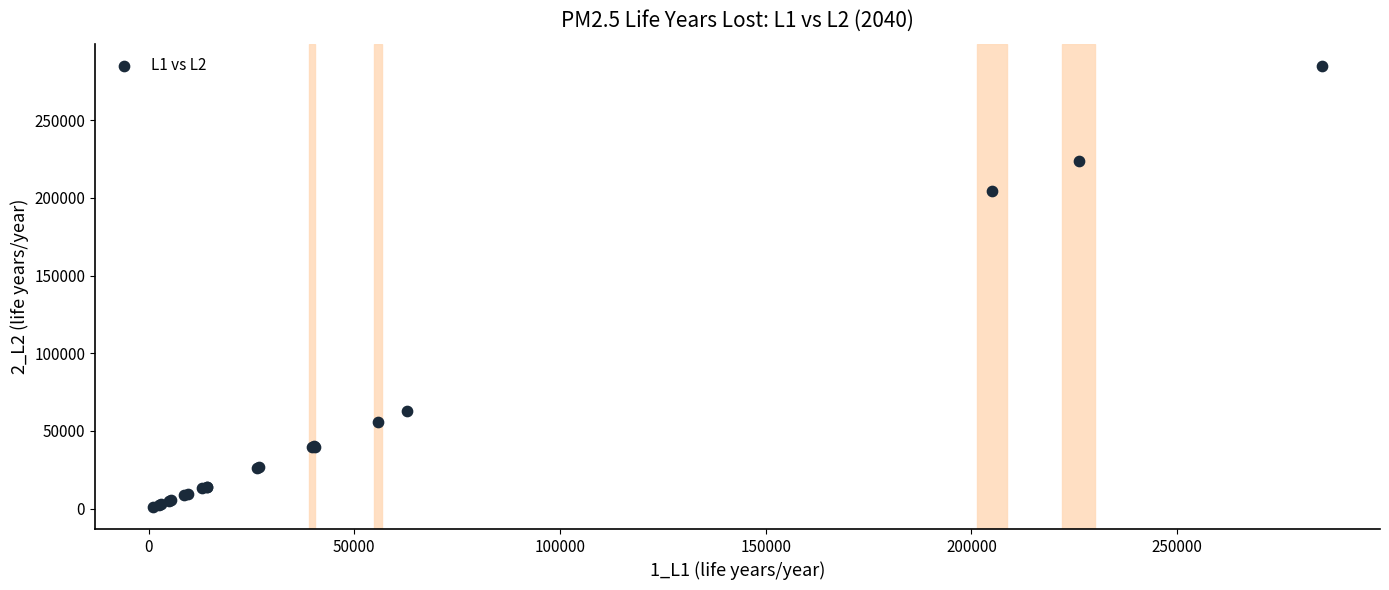

What Y value in the scatter plot is closest to 143065?

204490.5